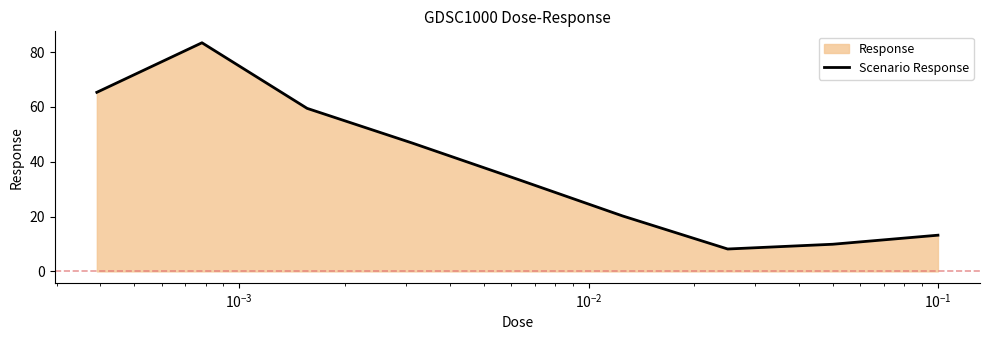

Count the number of data series in this chart.

1